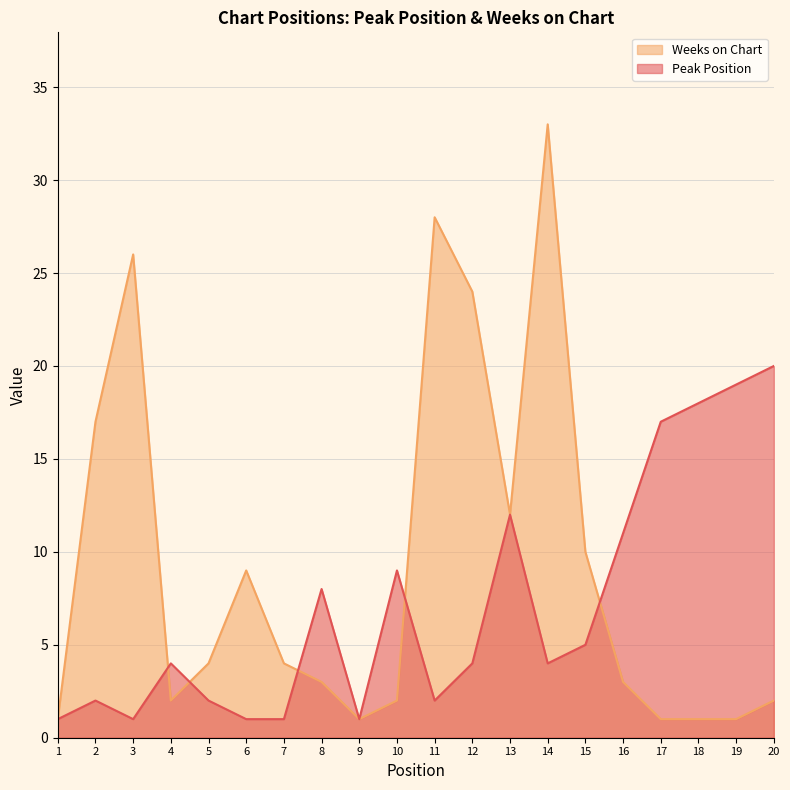

How many values in the Weeks on Chart series exceed 4?

8